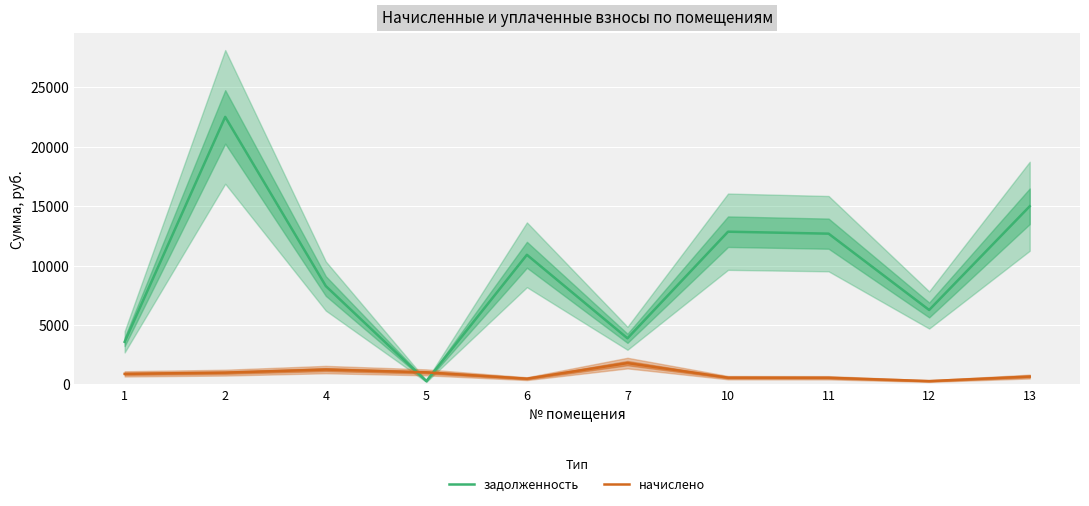

How many categories are shown in the chart?

10